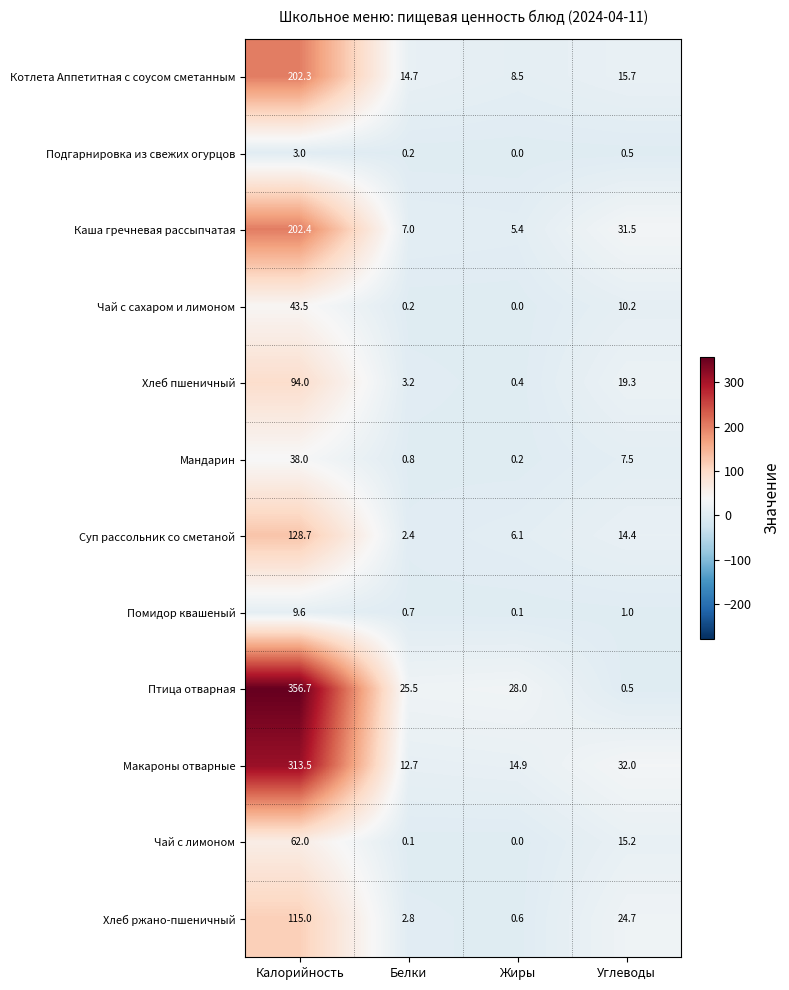

List the labels in order of Помидор квашеный value, smallest first.

Жиры, Белки, Углеводы, Калорийность